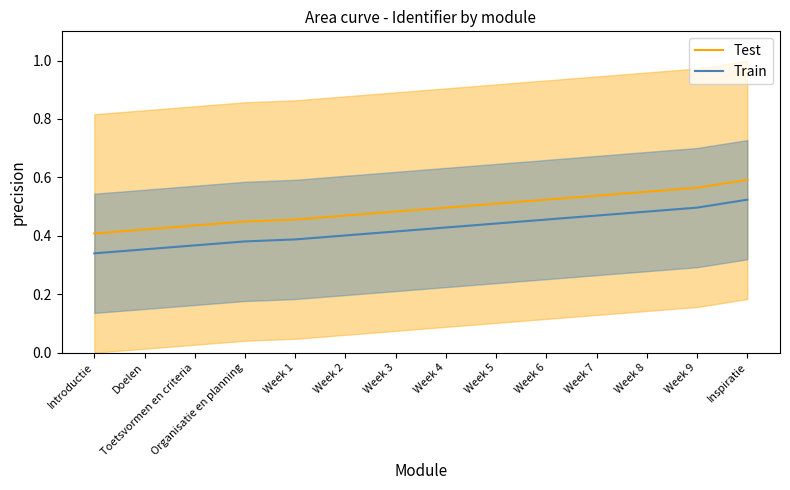

Is it true that Test equals 0.4 at Doelen?

True